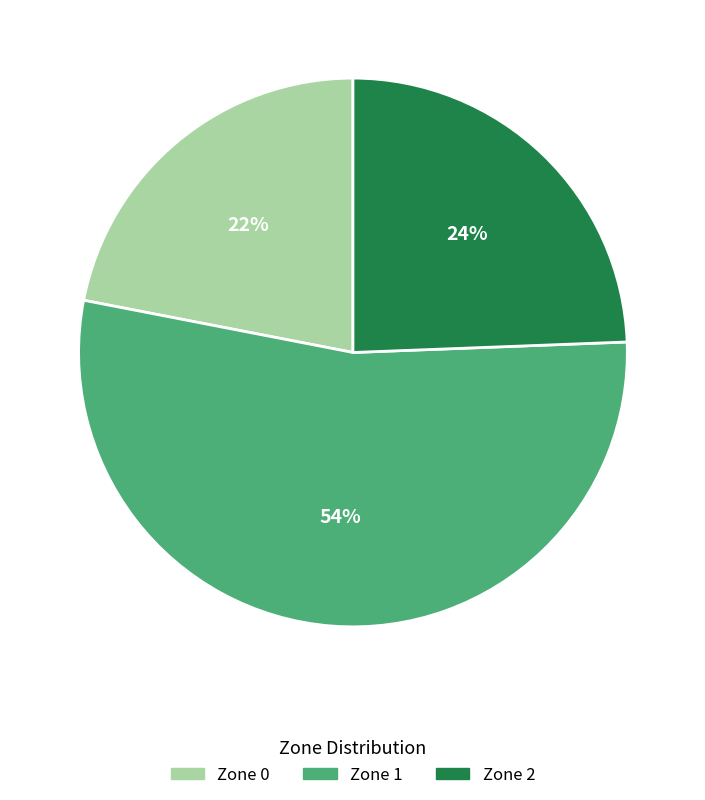

To the nearest percent, what is the difference between the largest and smallest slice percentages?

32%